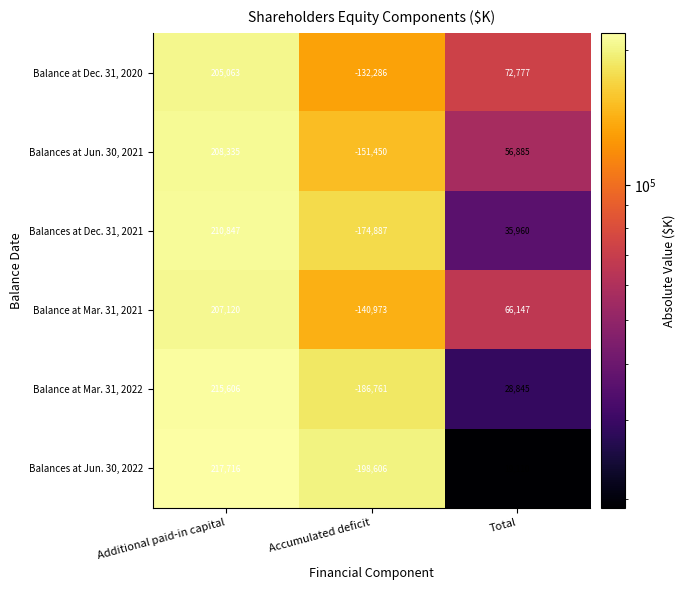

What is the difference between the maximum and minimum values in the Balance at Dec. 31, 2020 series?

337349